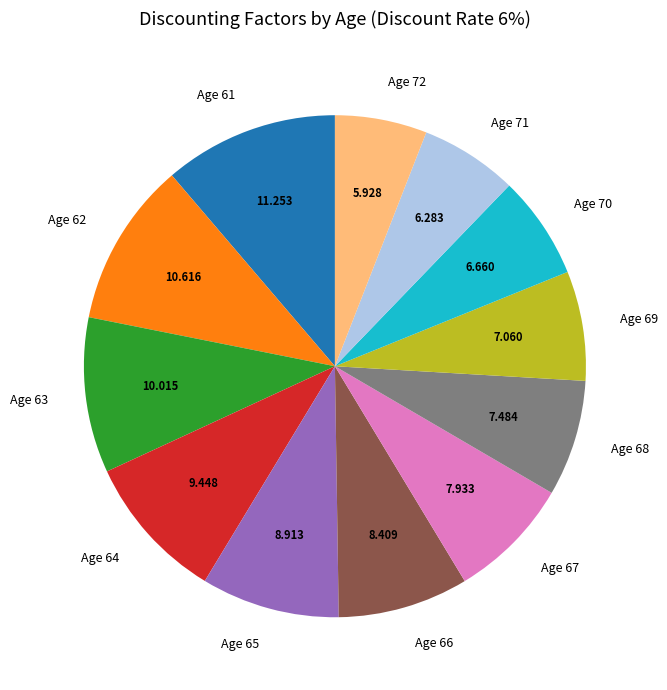

Is there a majority slice in this chart?

No